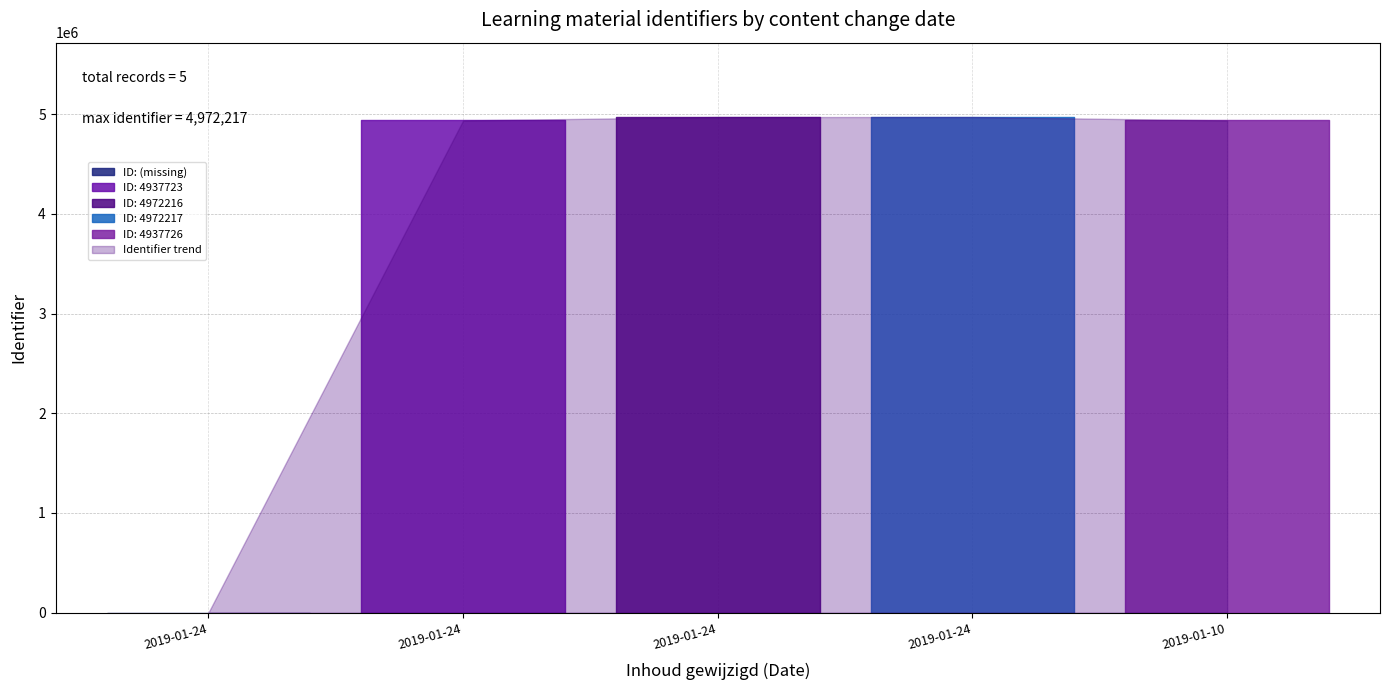

At which label is the value closest to 2486108?

2019-01-24